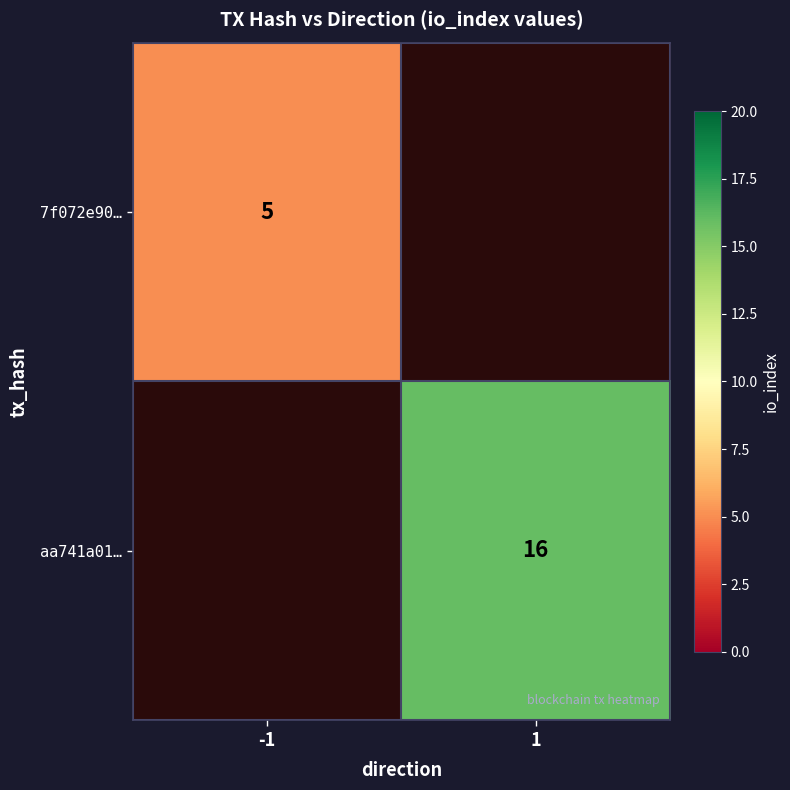

The value of aa741a01… at 1 is 21. True or false?

False